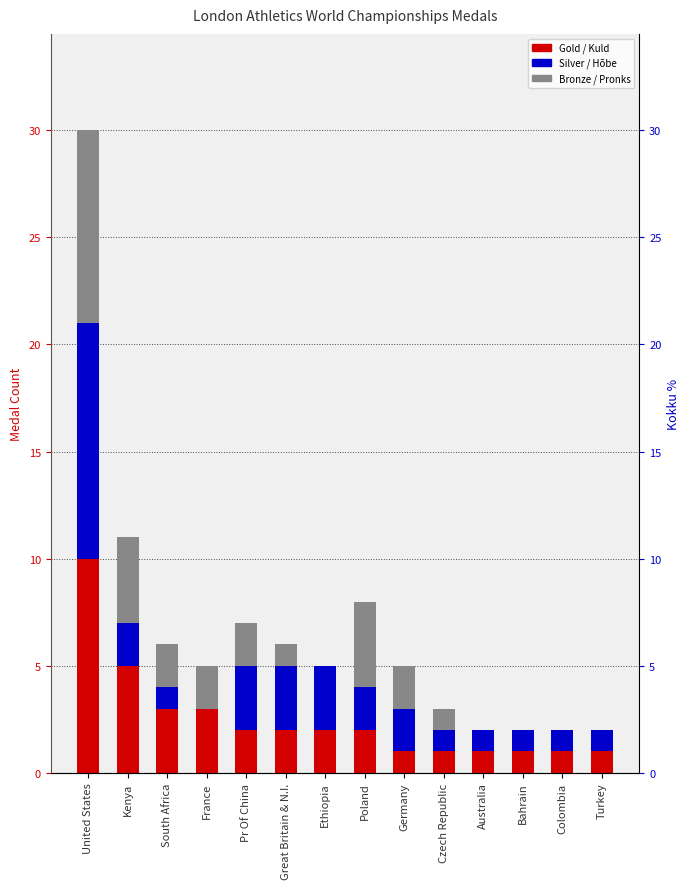

How many data points in Gold are less than 2?

6